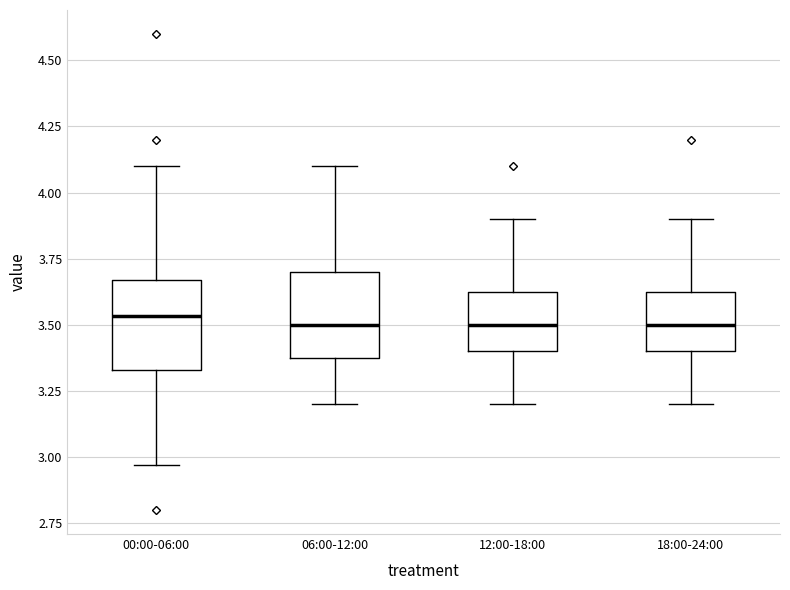

Where does the lower whisker of the box for 00:00-06:00 end on the y-axis? The values are not printed on the chart, so give them approximately, as read against the axis.

2.95